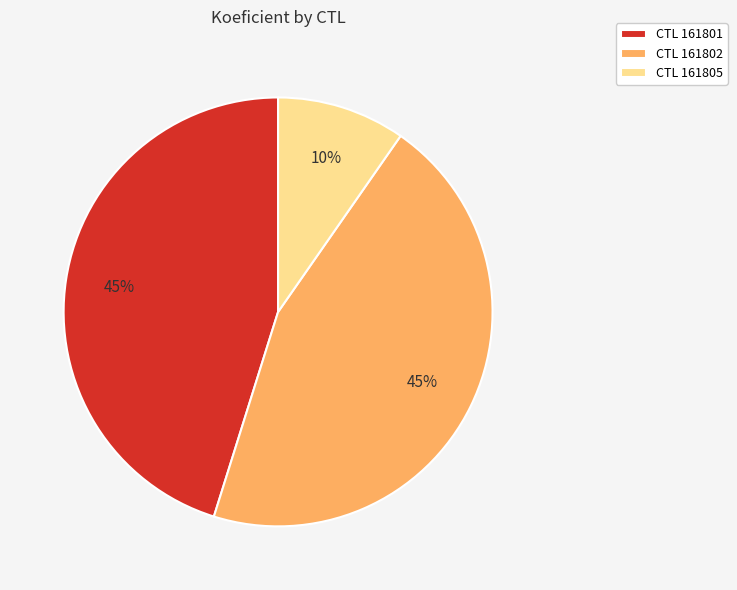

Is it true that CTL 161801 is 45% of the pie?

True